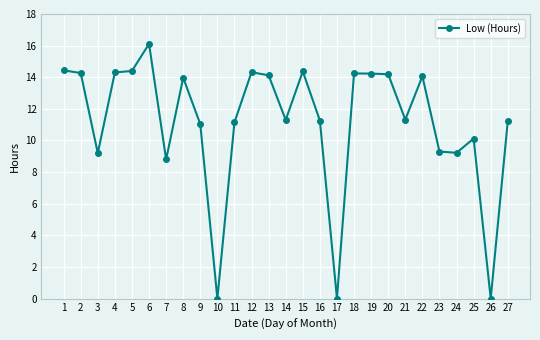

What is the greatest value displayed?

16.1